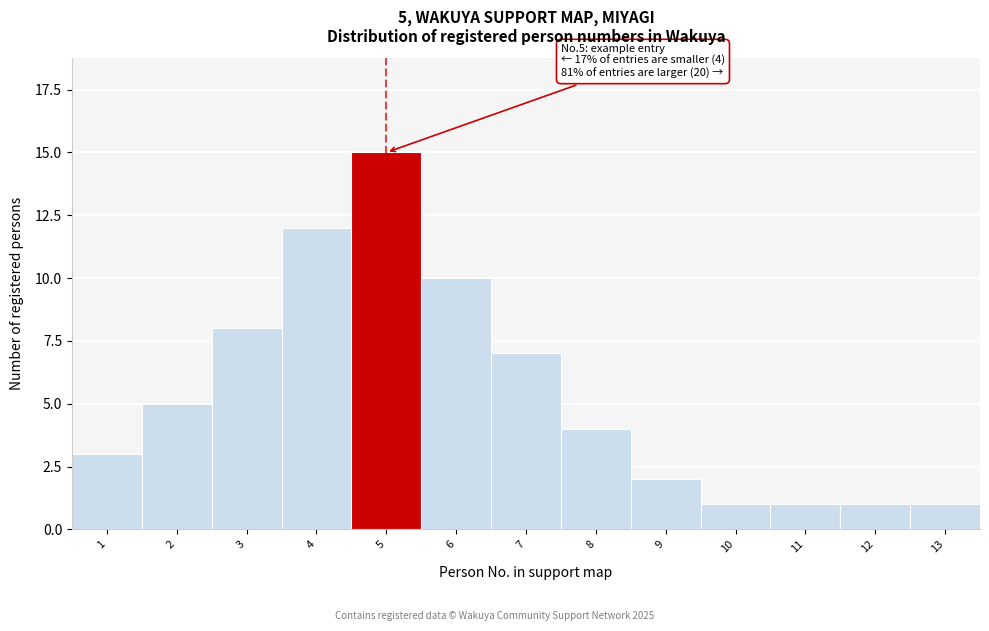

Reading left to right, what are all the values shown in this chart?

1=3	2=5	3=8	4=12	5=15	6=10	7=7	8=4	9=2	10=1	11=1	12=1	13=1